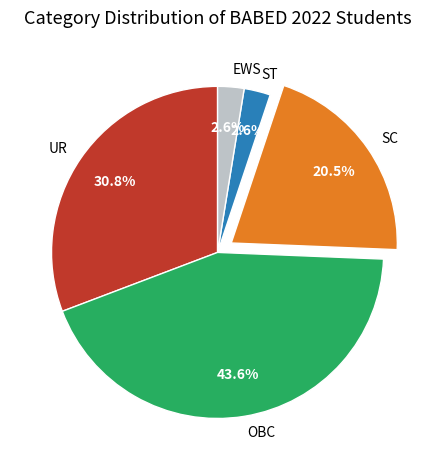

How many slices are in this pie chart?

5